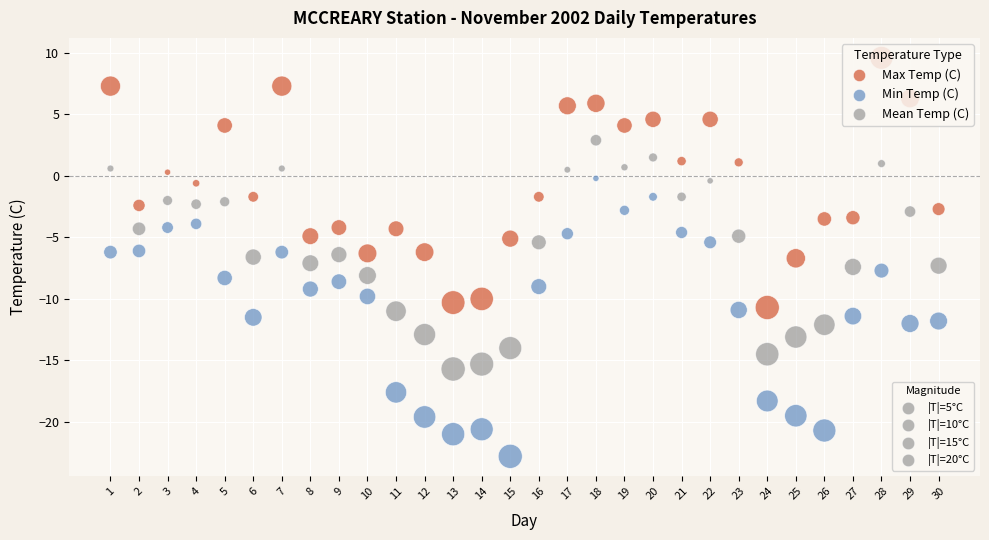

Across all data points, what is the range of X values (max minus min)?

29.0